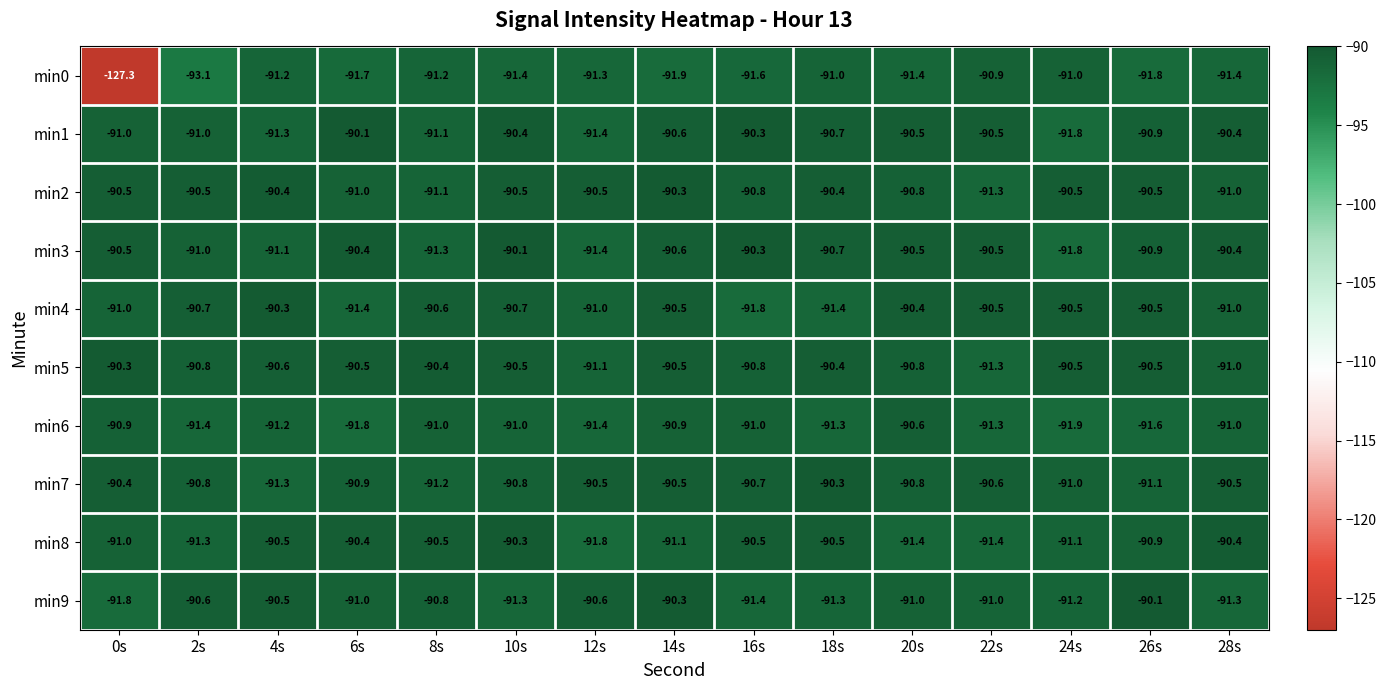

What is the sum of all min5 values?

-1360.0